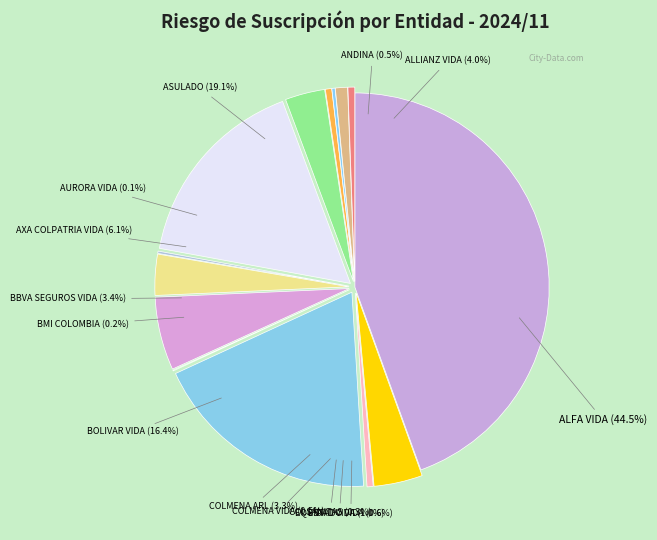

What is the smallest slice in the pie chart?

AURORA VIDA